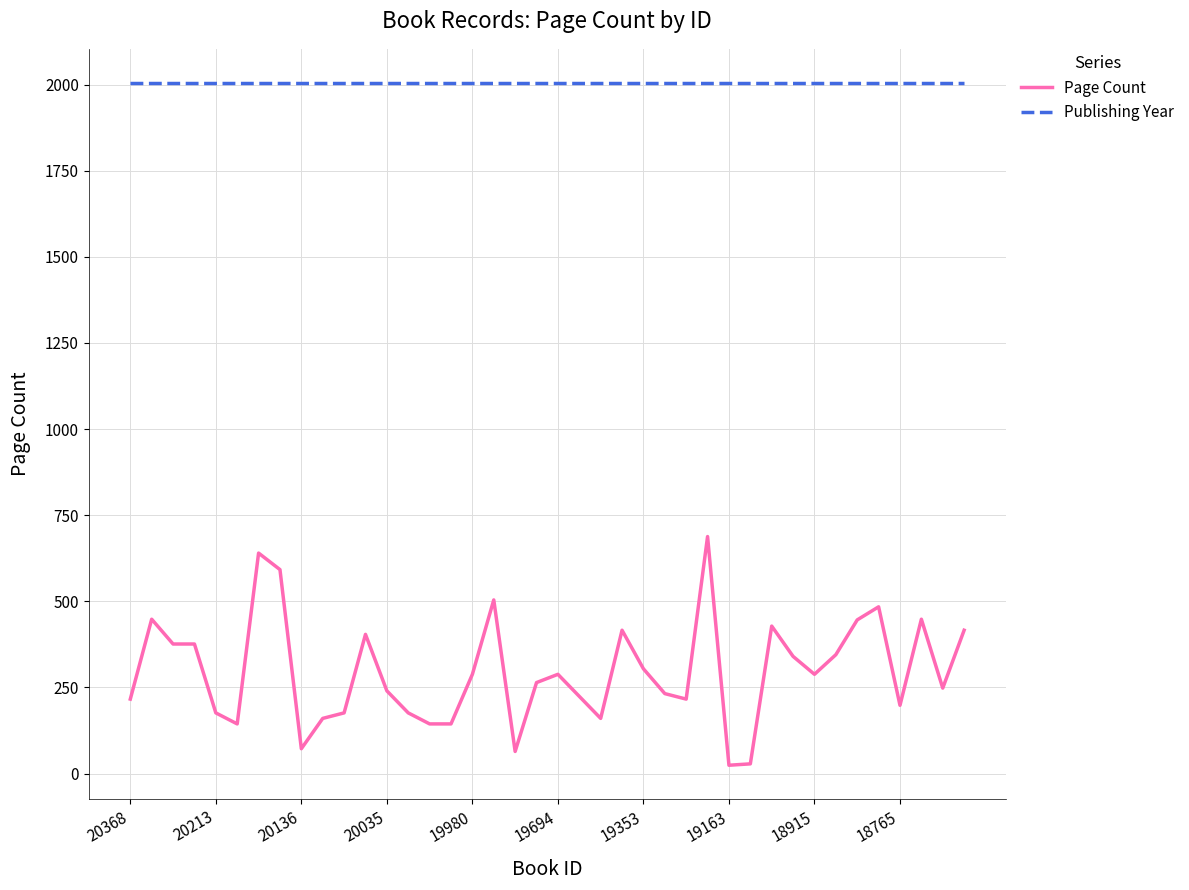

List the series in order of their overall mean, lowest first.

Page Count, Publishing Year